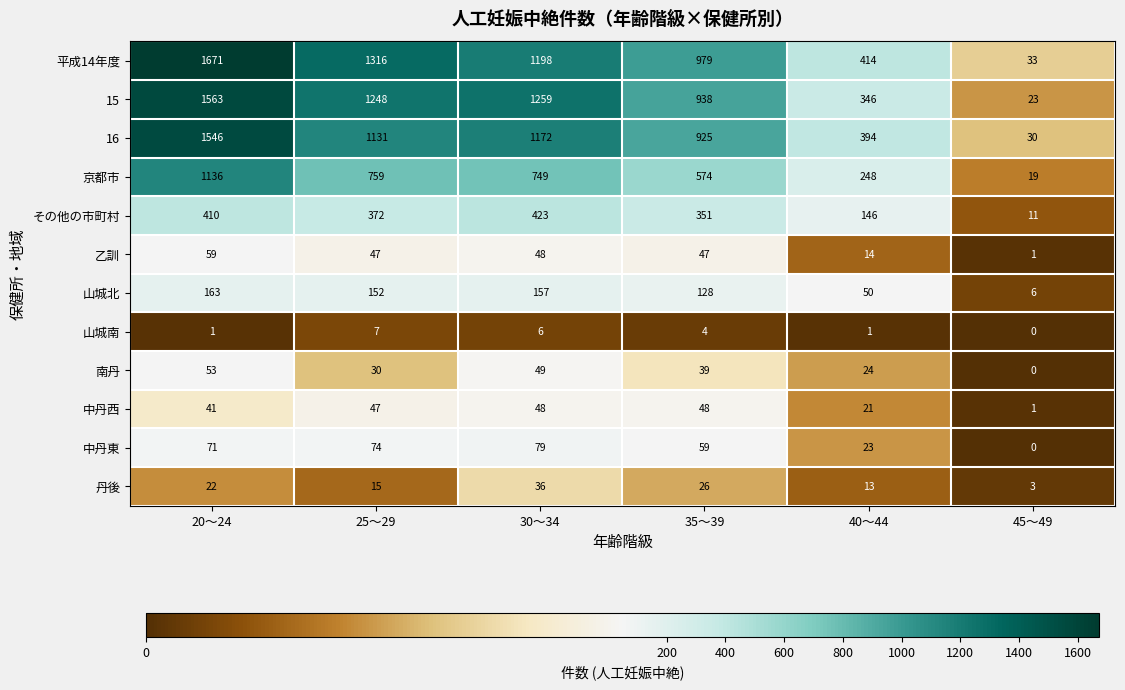

Which series has the largest total across all categories?

平成14年度